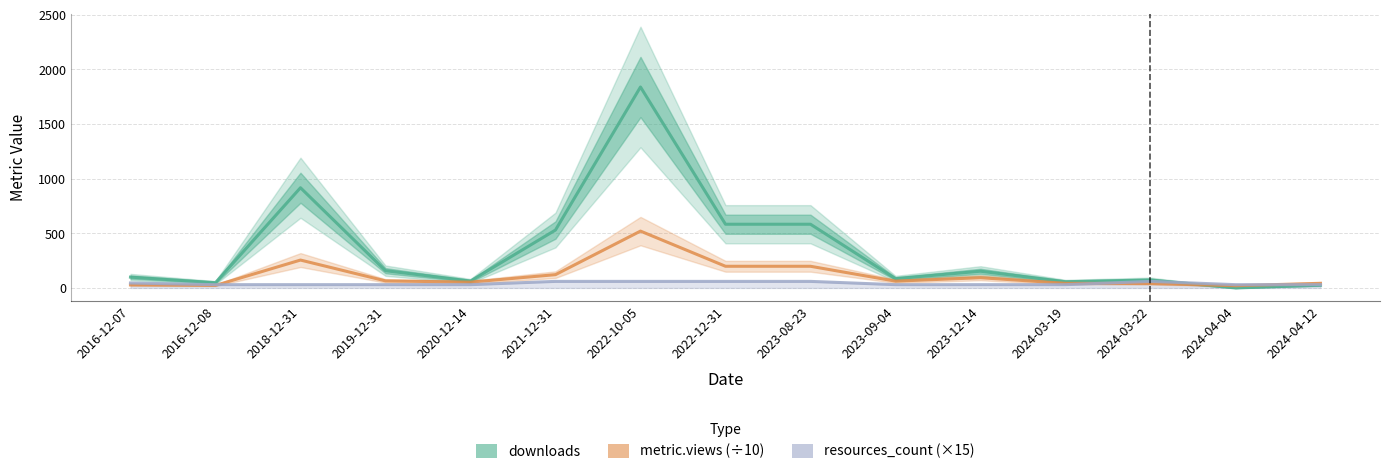

What is the maximum value shown in the chart?

1839.0